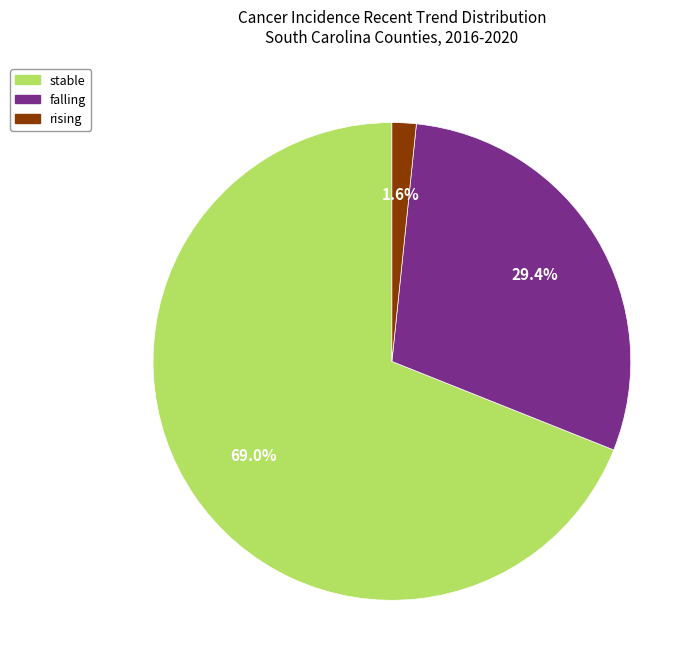

What is the ratio of the value at rising to the value at stable?

0.0